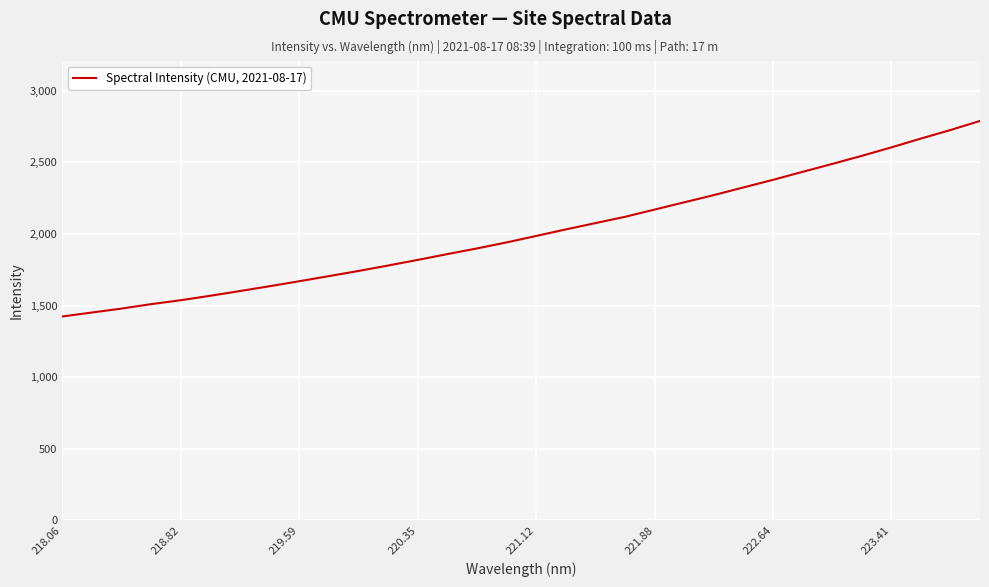

What is the difference between the maximum and minimum values?

1365.6